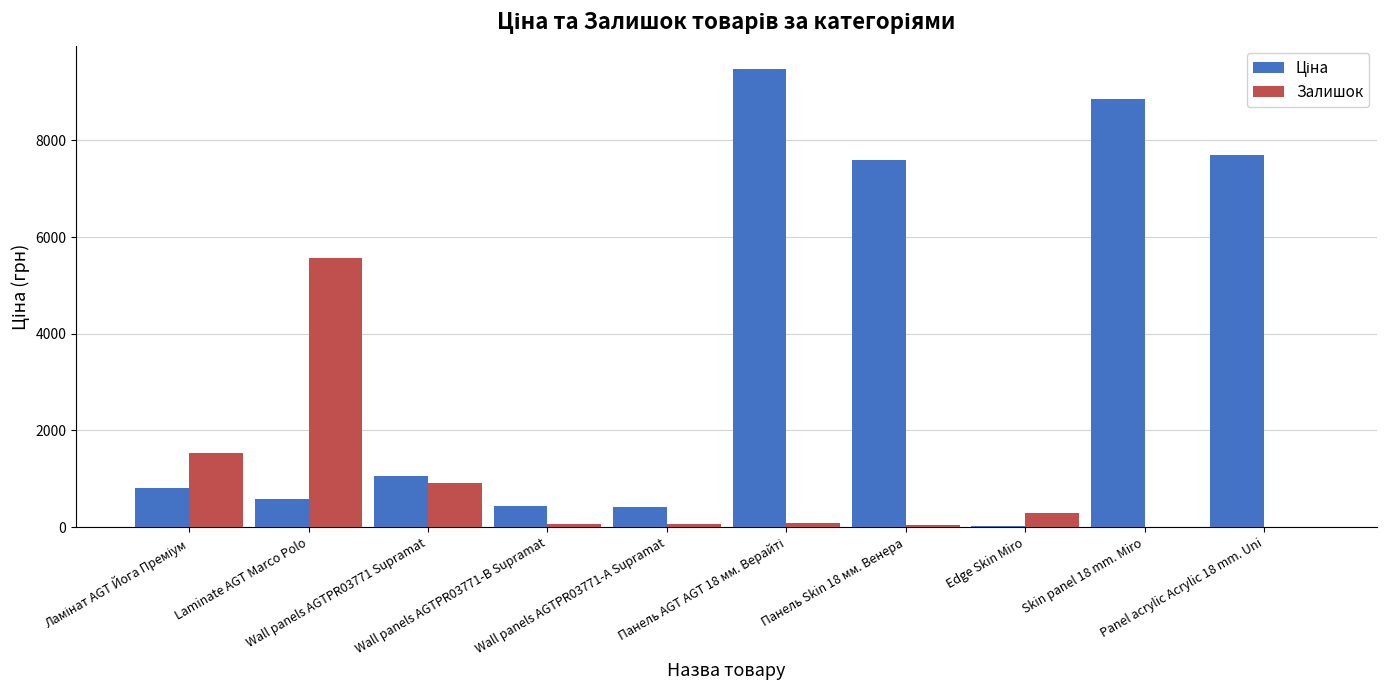

What is the maximum value shown in the chart?

9480.1